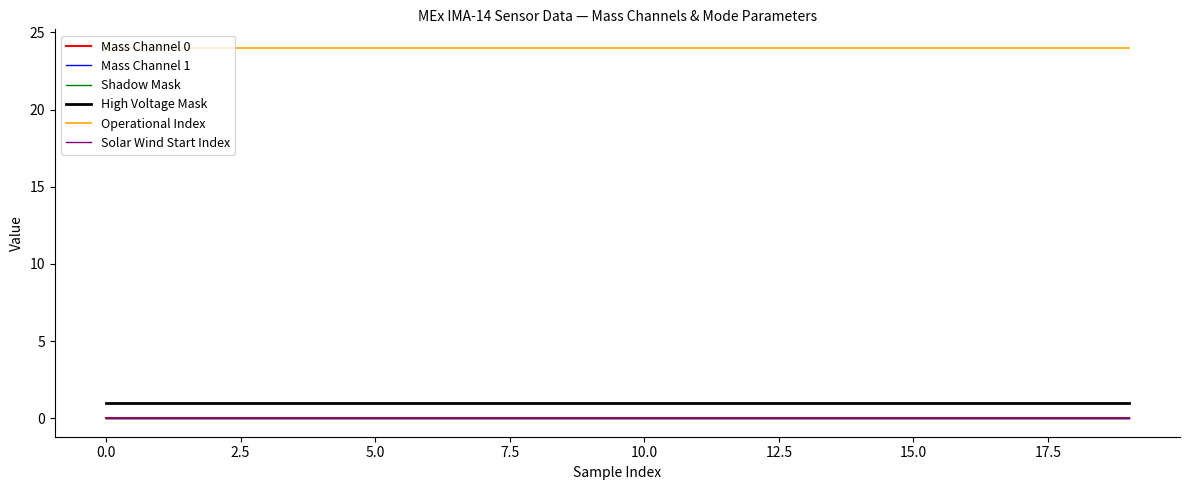

Is this an area chart (filled region under the line)?

No